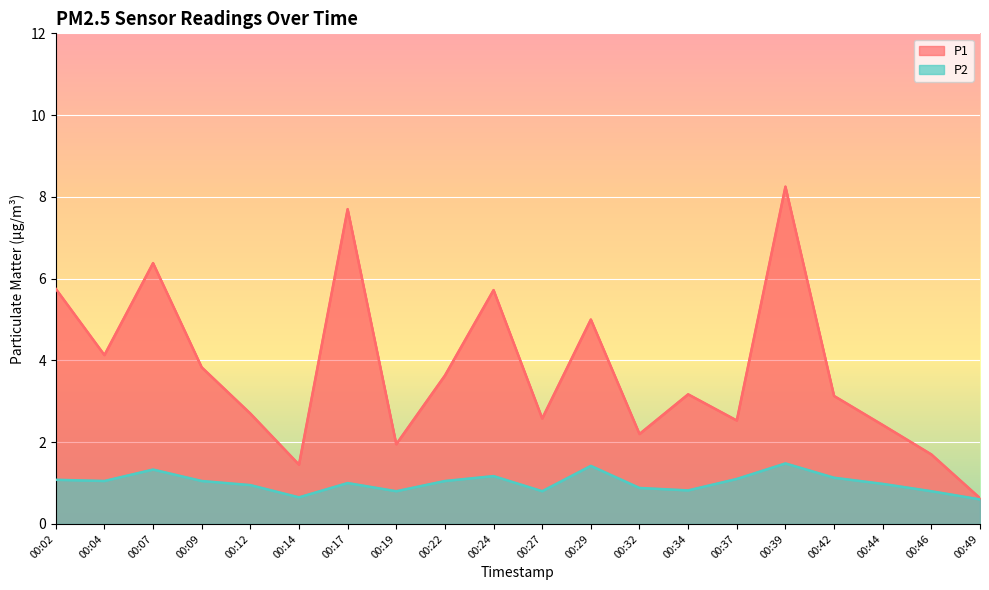

Rank the series by their maximum value, from lowest to highest.

P2, P1